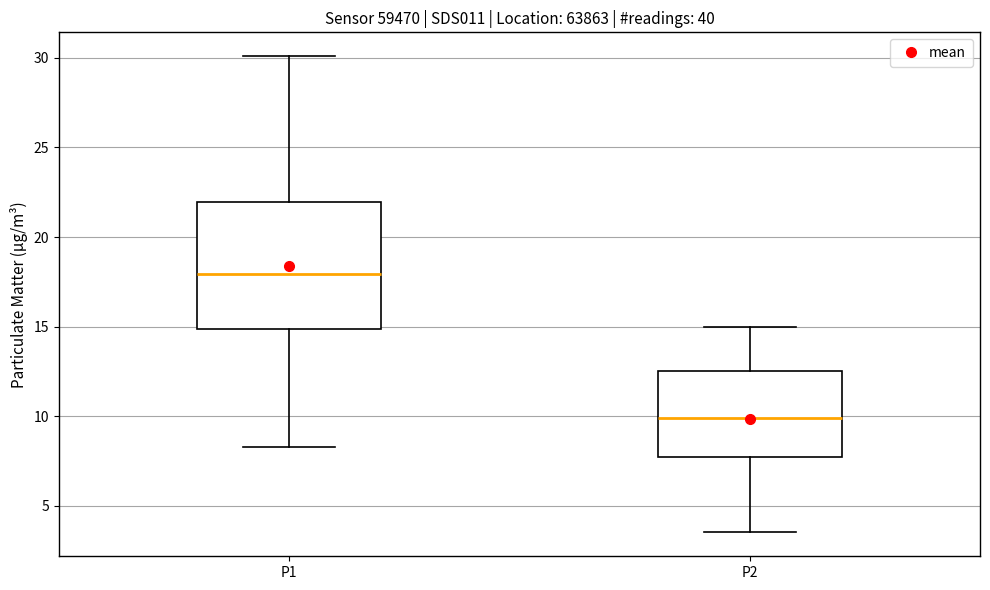

Comparing the boxes themselves (not the whiskers), which one is the tallest?

P1